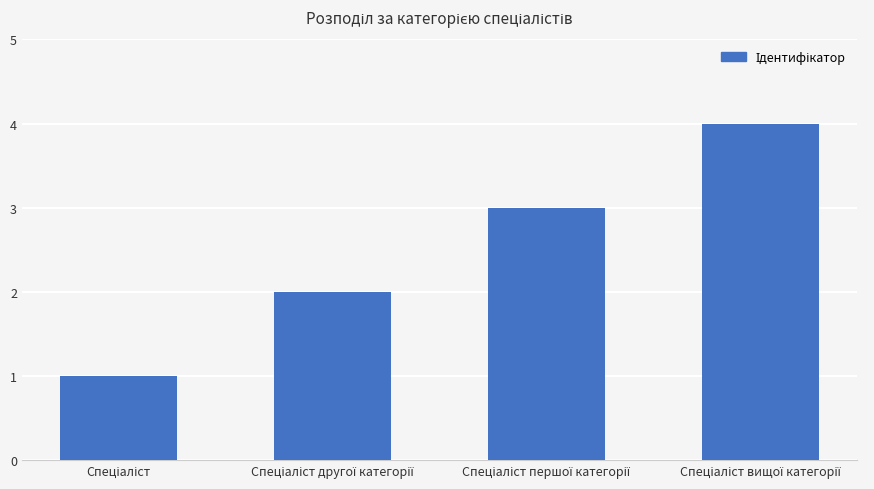

What is the difference between the maximum and minimum values?

3